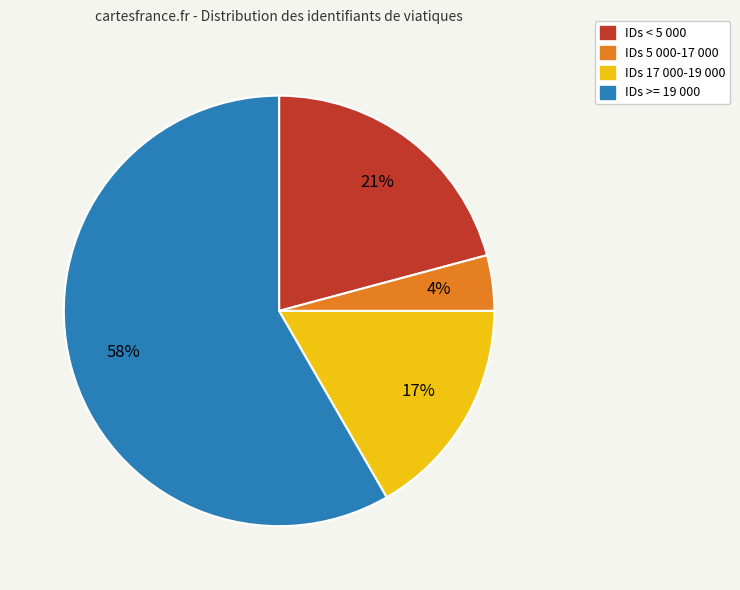

Which category has the smallest portion of the pie?

IDs 5 000-17 000